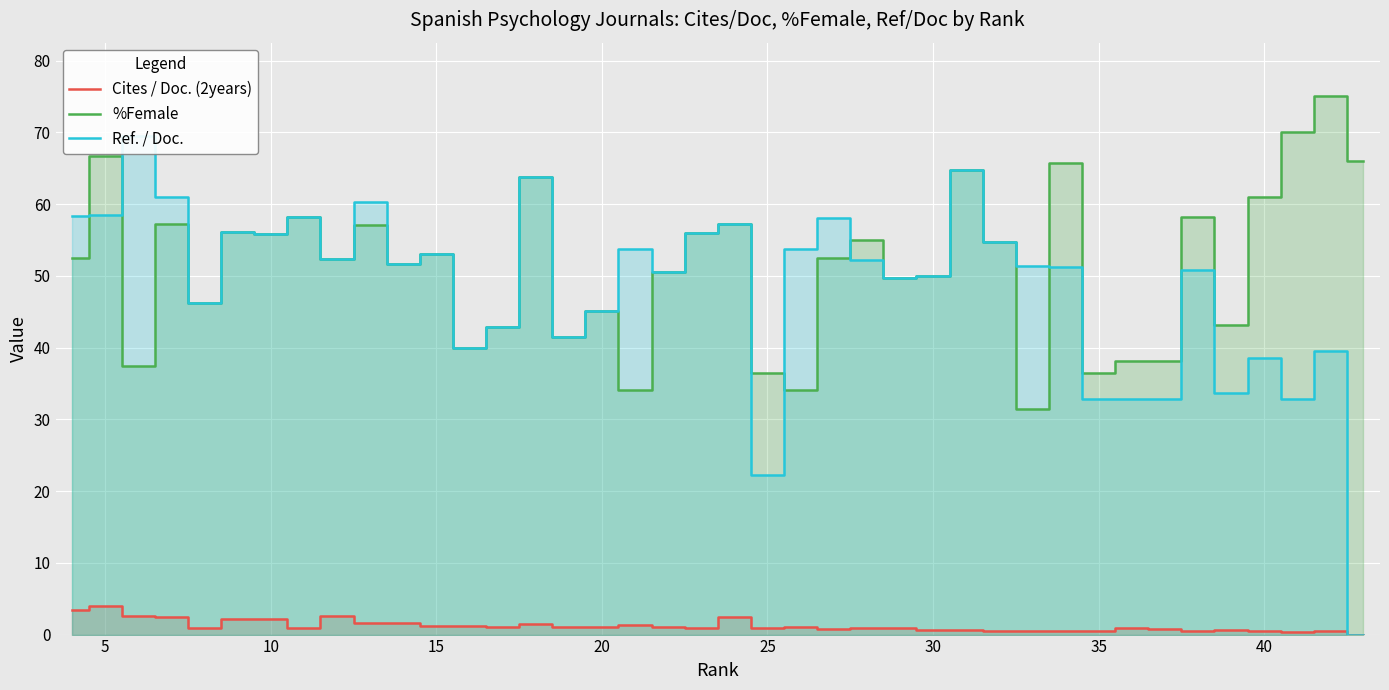

What is the highest value of the %Female series?

75.0